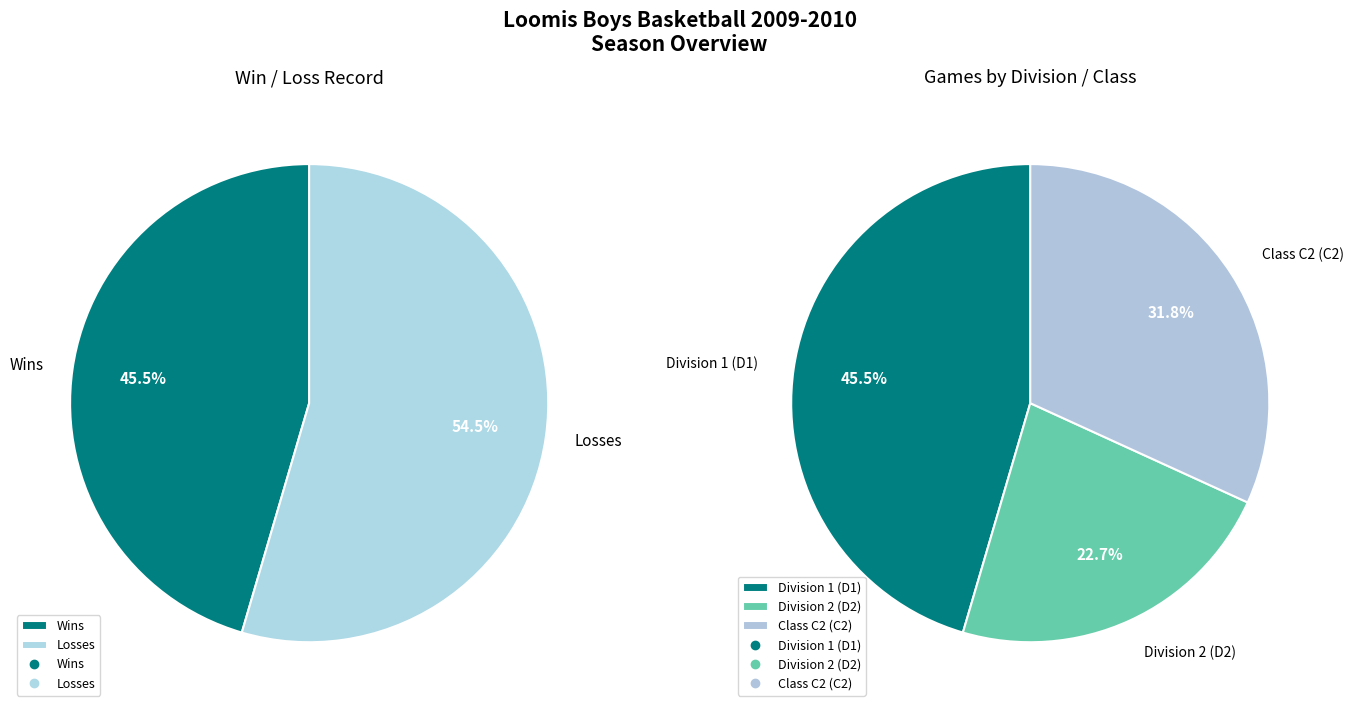

Rank the categories by value from lowest to highest.

W, L